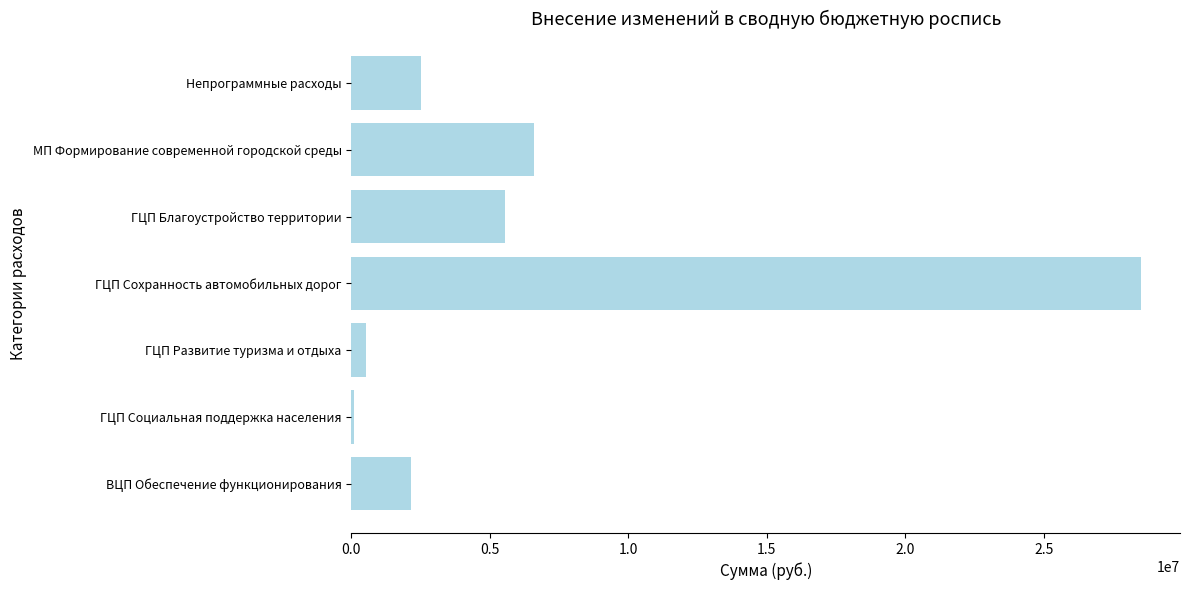

The value at ГЦП Благоустройство территории is 5549400. True or false?

True